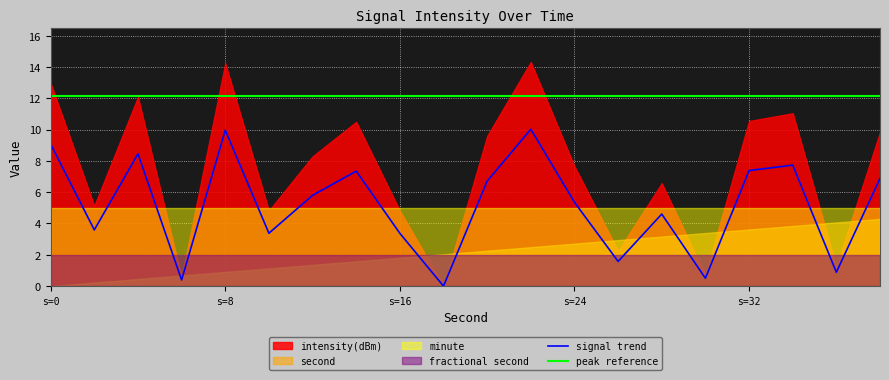

The signal trend series shows 4.4 at s=32. True or false?

False